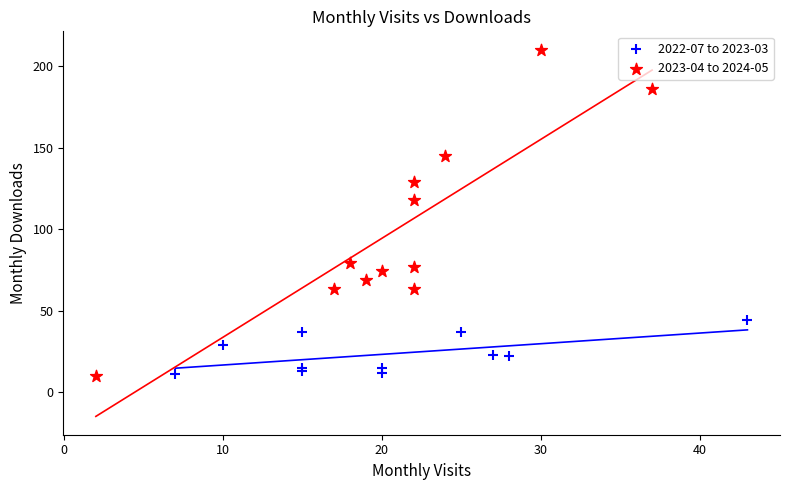

Which series reaches the maximum Y coordinate?

2023-04 to 2024-05